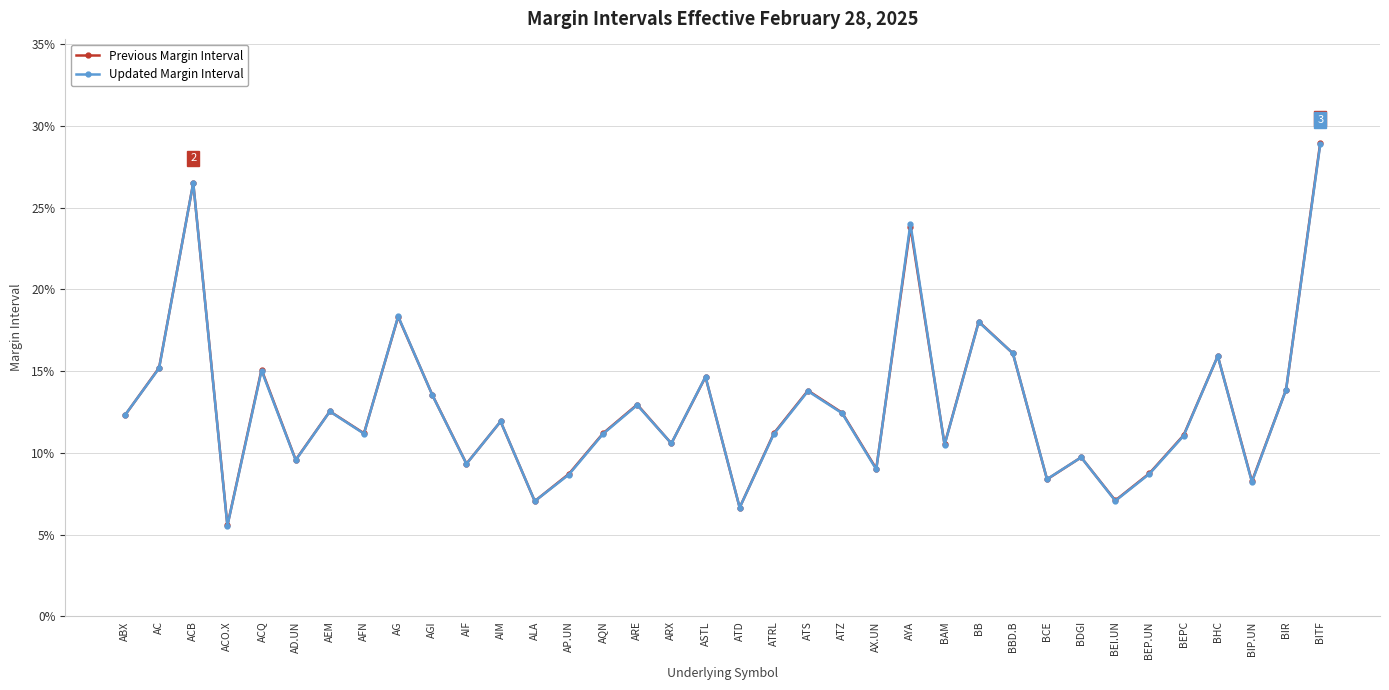

What is the value of the Updated Margin Interval point at the 10th from the left?

0.1